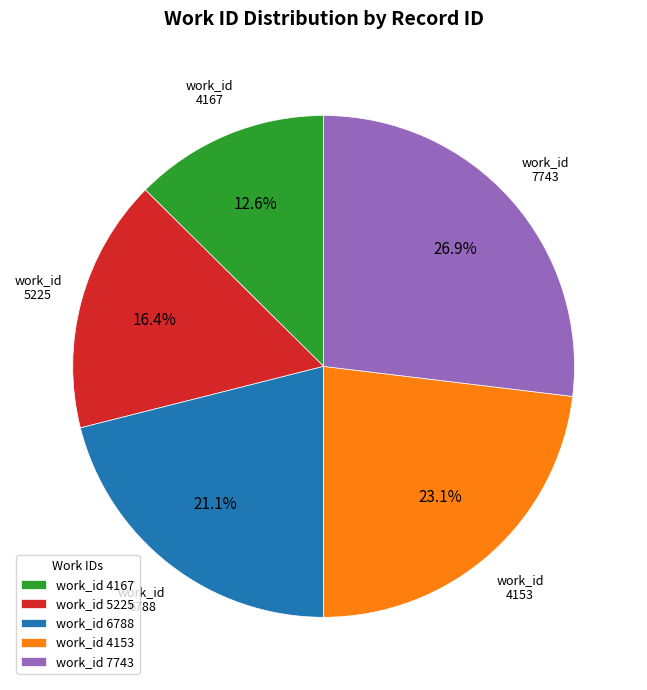

What percentage is the 4153 slice, to the nearest percent?

23%